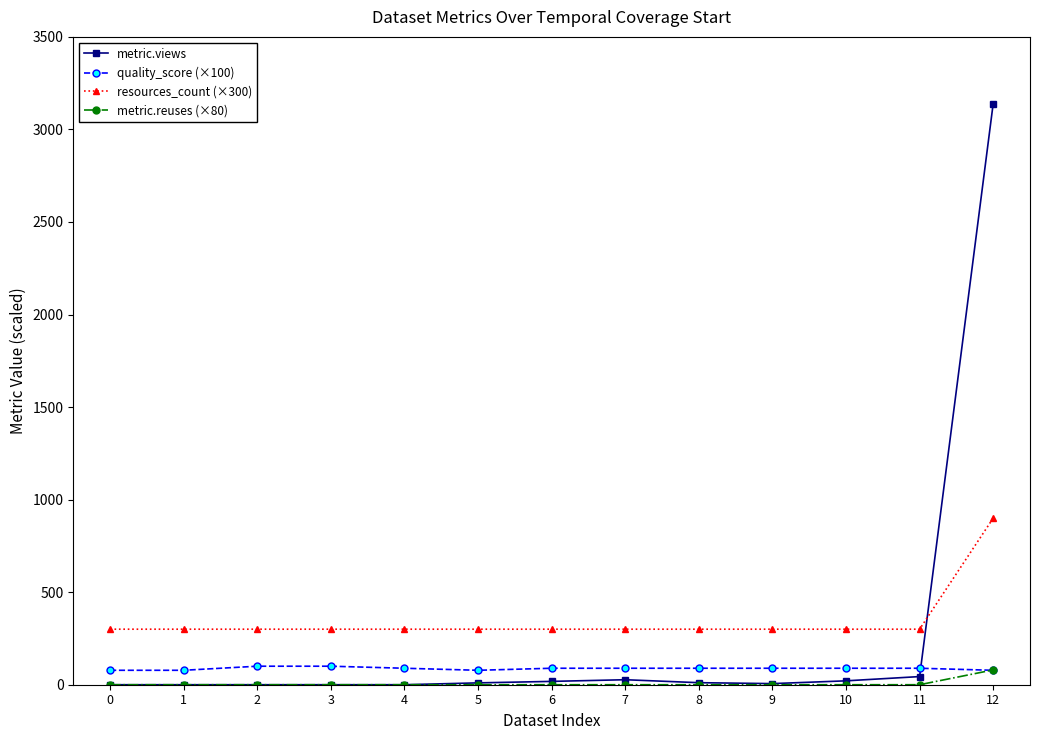

What is the value of the metric.views point at the 12th from the left?

44